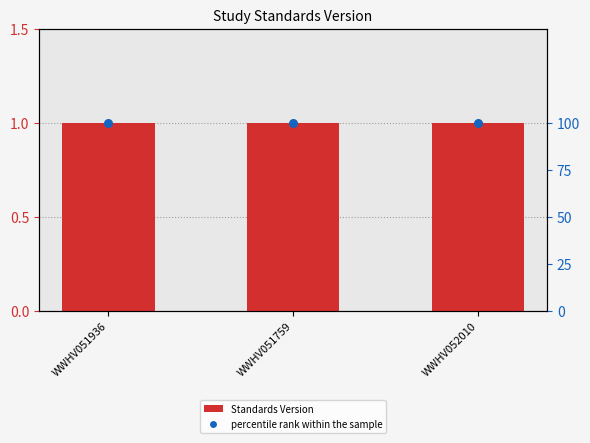

Is the value of Standards Version at WWHV051759 greater than the value of percentile rank within the sample at WWHV051759?

No